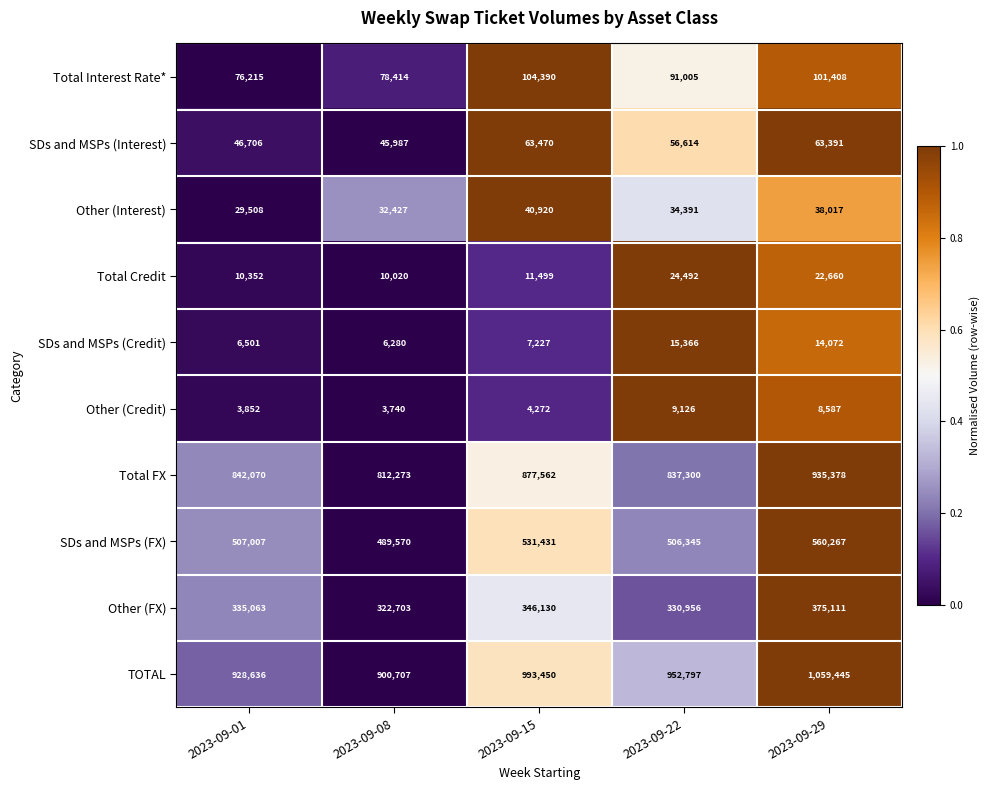

Rank the series by their maximum value, from lowest to highest.

Other (Credit), SDs and MSPs (Credit), Total Credit, Other (Interest), SDs and MSPs (Interest), Total Interest Rate*, Other (FX), SDs and MSPs (FX), Total FX, TOTAL